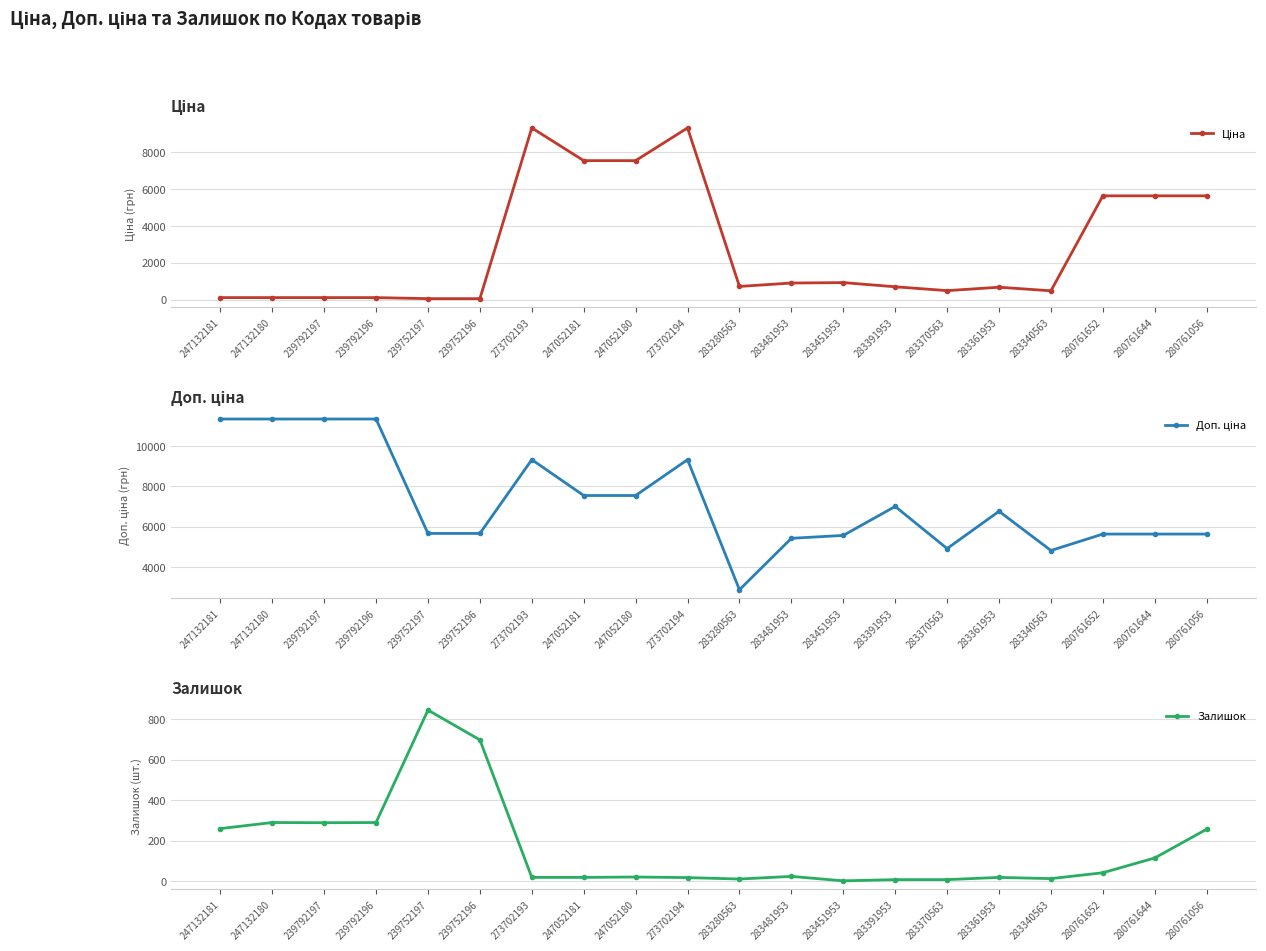

Which category has the lowest value in the Доп. ціна series?

283280563